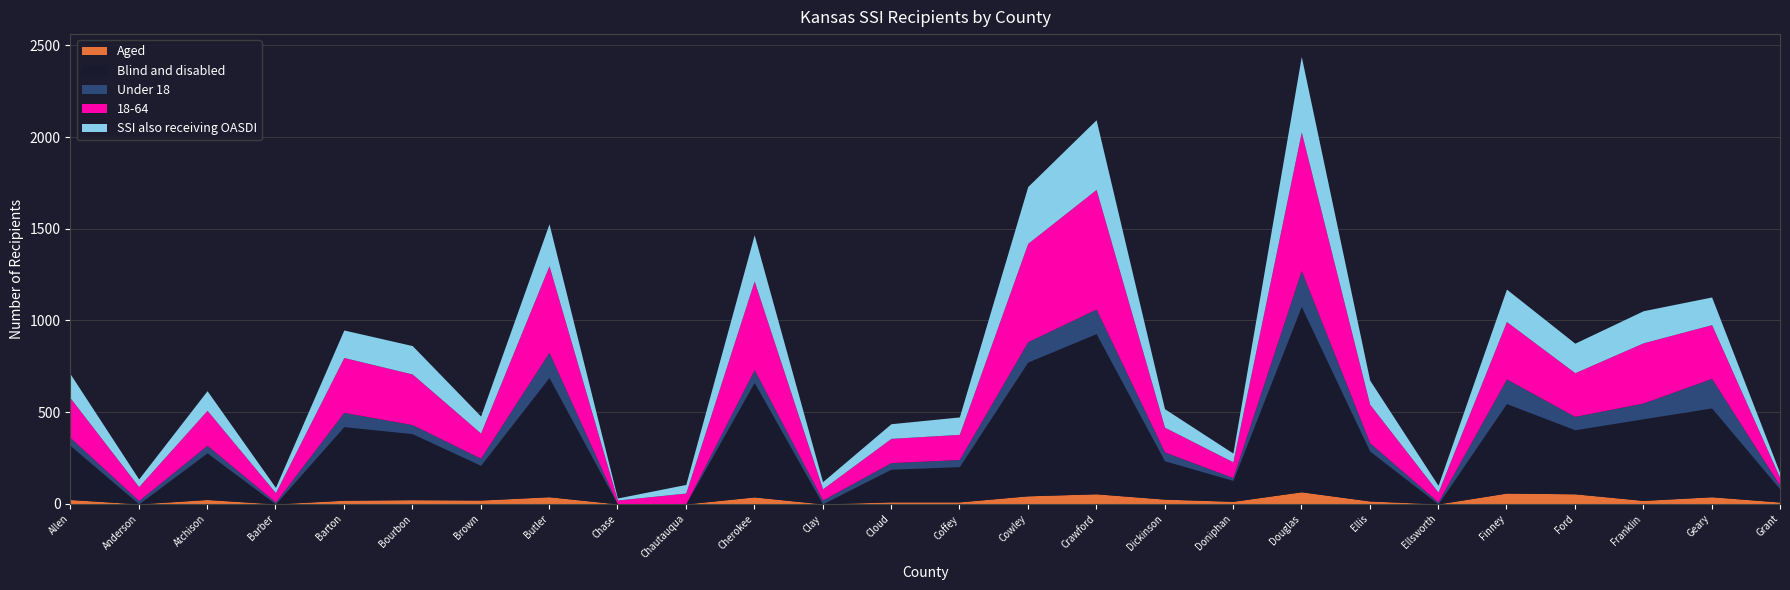

The Under 18 series shows 15 at Ford. True or false?

False